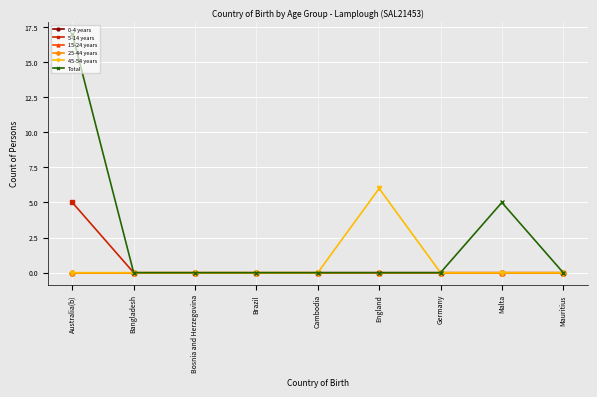

Which has a higher value, Bosnia and Herzegovina or Australia(b)?

Bosnia and Herzegovina